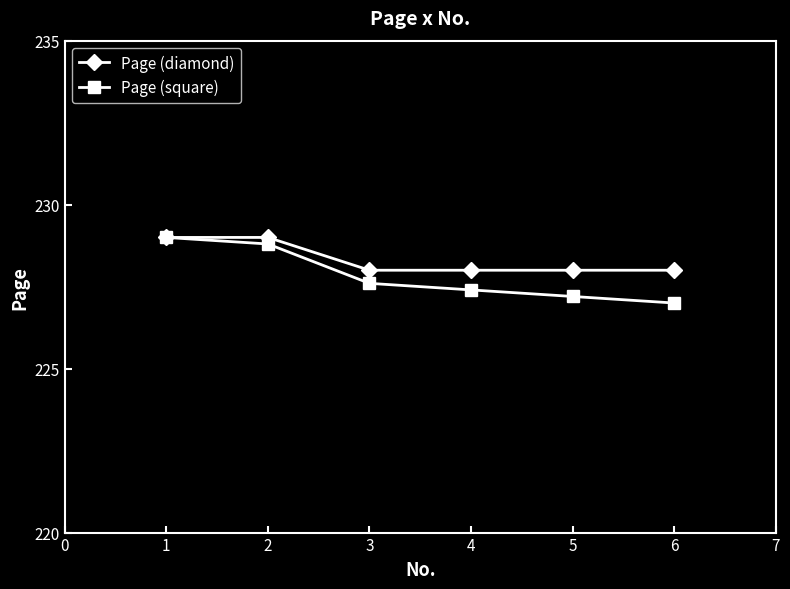

Is it true that Page (diamond) equals 228.0 at 4?

True